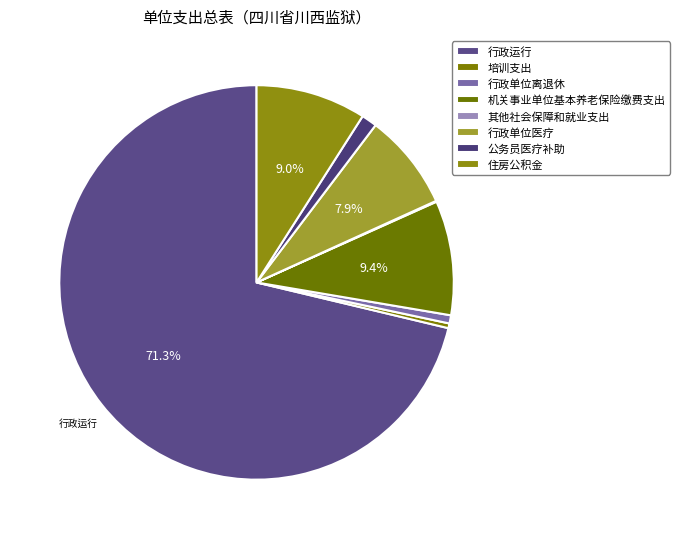

What is the total percentage of 住房公积金 and 公务员医疗补助?

10.3%